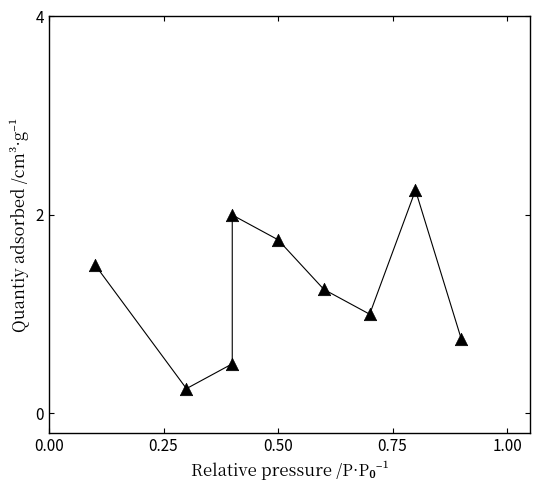

What is the average X value?

0.5